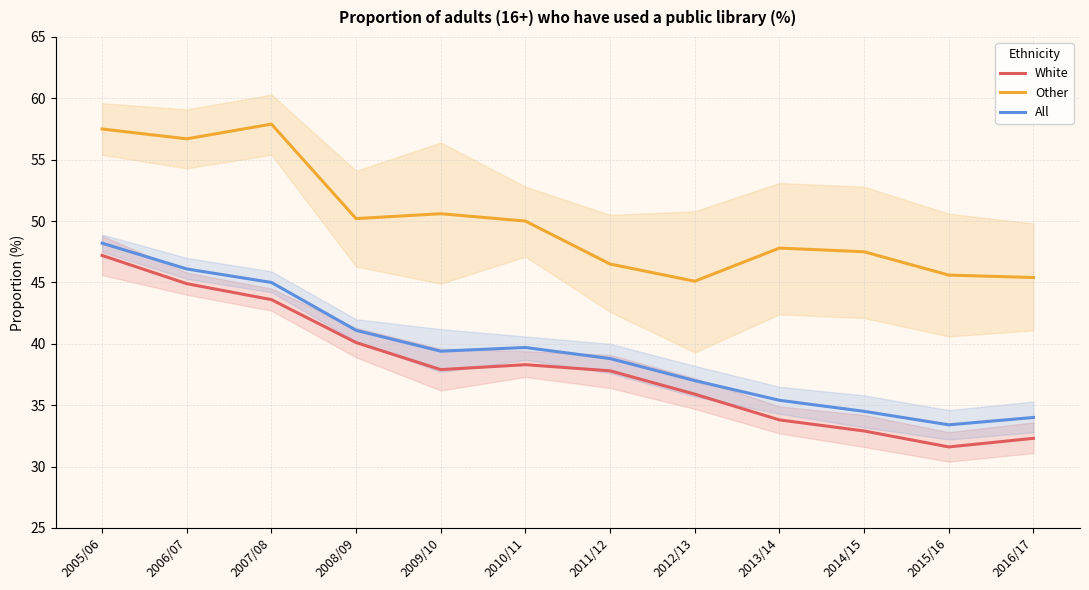

At which category does the chart reach its minimum across all series?

2015/16